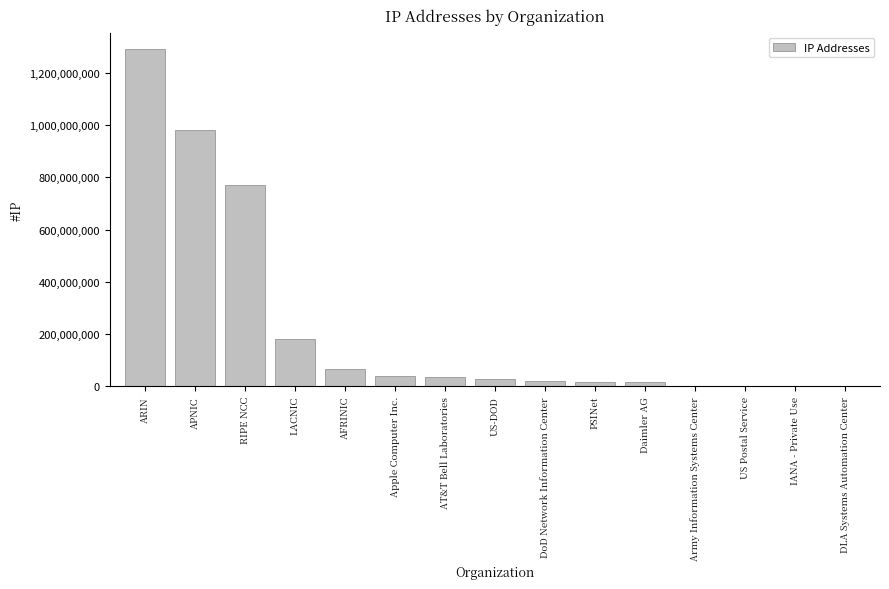

At which category does the chart reach its peak across all series?

ARIN